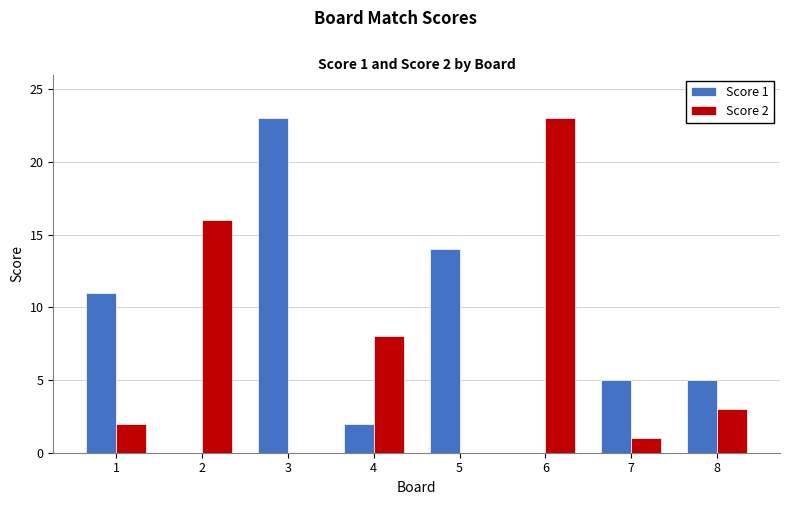

Read the Score 2 value at 4, to the nearest 5.

10